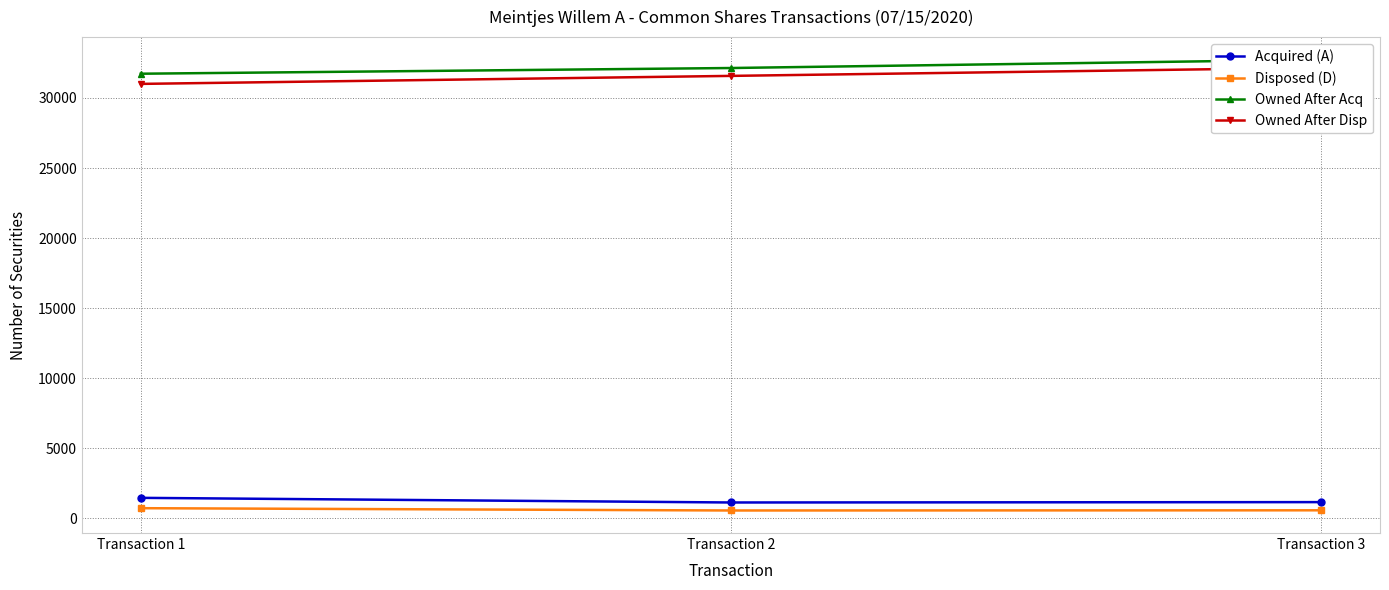

The value of Disposed (D) at Transaction 1 is 208. True or false?

False